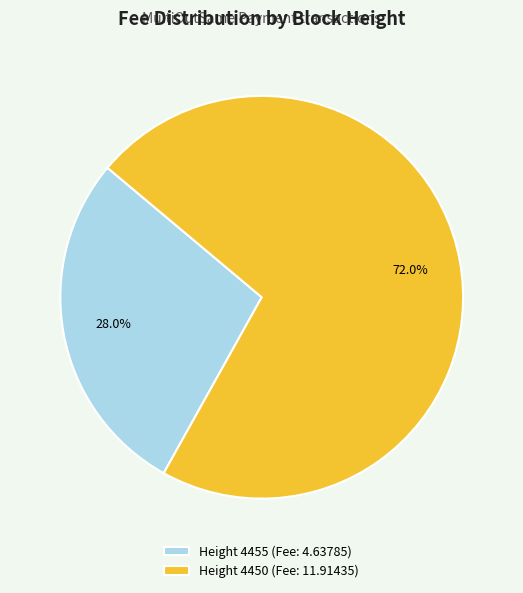

Which slice is the smallest?

Height 4455